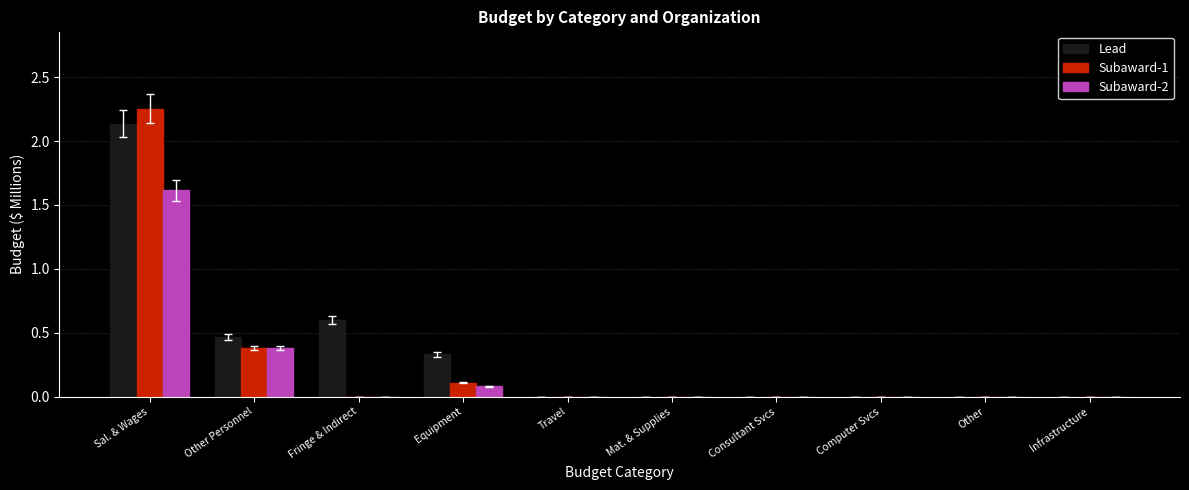

What is the sum of all Subaward-1 values?

2.7